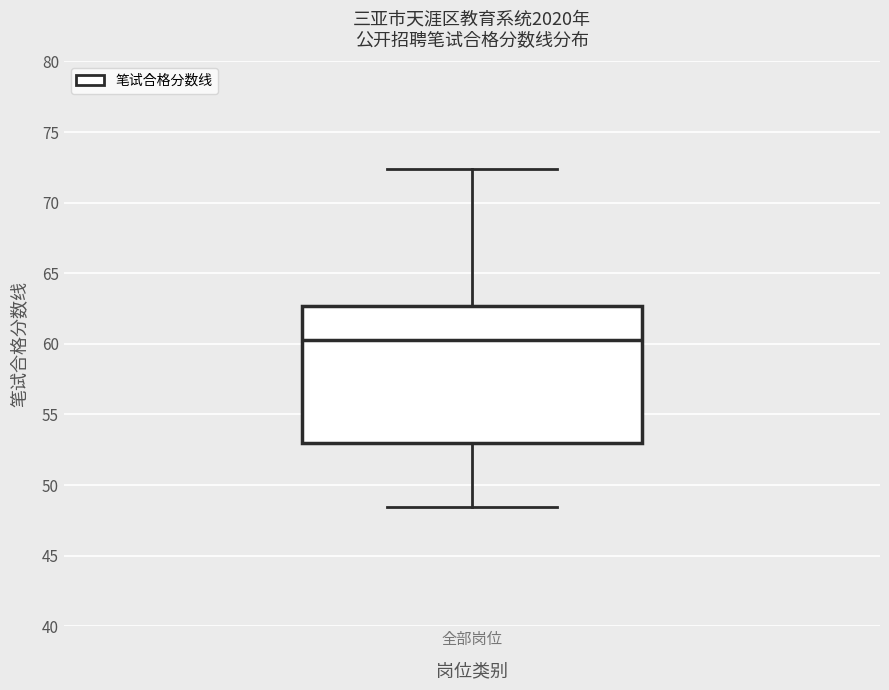

Transcribe this box plot: give where the median line is, the range the box spans, and where the two whiskers end, as read against the y-axis. The values are not printed on the chart, so give them approximately, as read against the axis.

median 60.5, box 53.0 to 62.5, whiskers 48.5 to 72.5